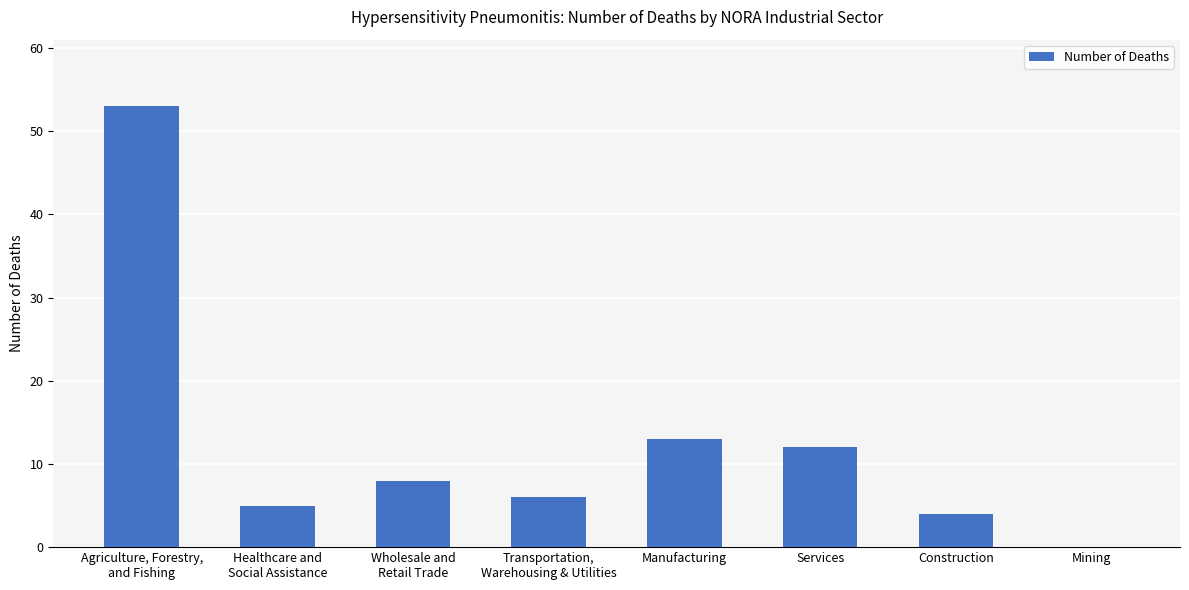

What is the maximum value shown in the chart?

53